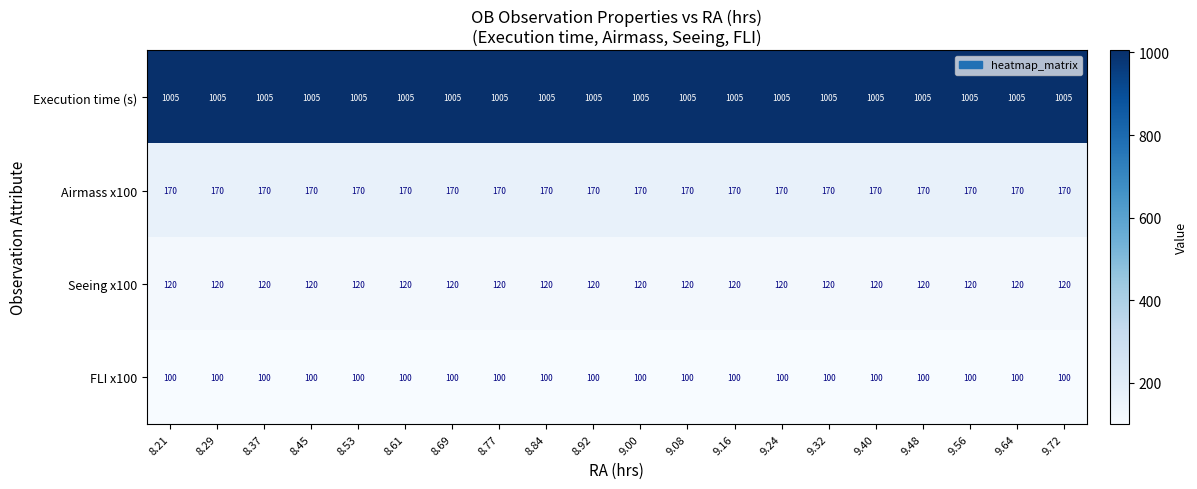

Count the number of categories in the chart.

20